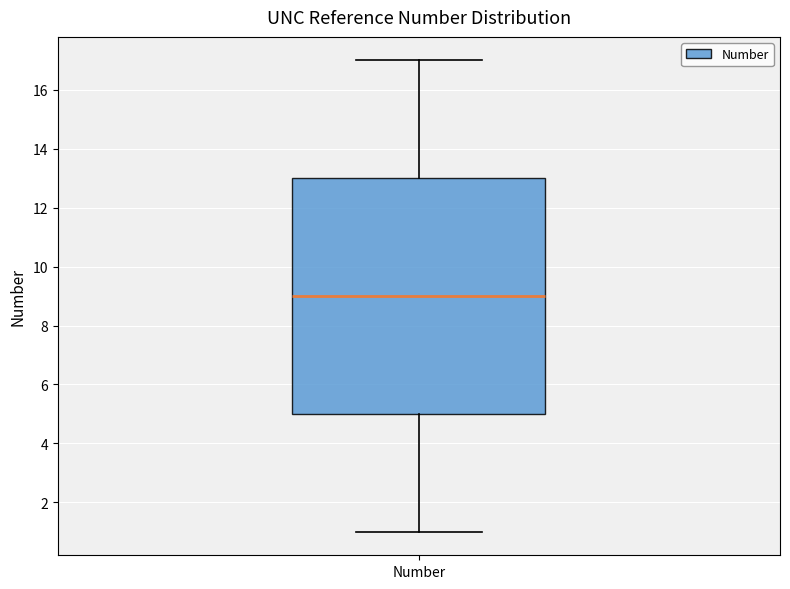

Where is the lower edge of the box for Number on the y-axis? The values are not printed on the chart, so give them approximately, as read against the axis.

5